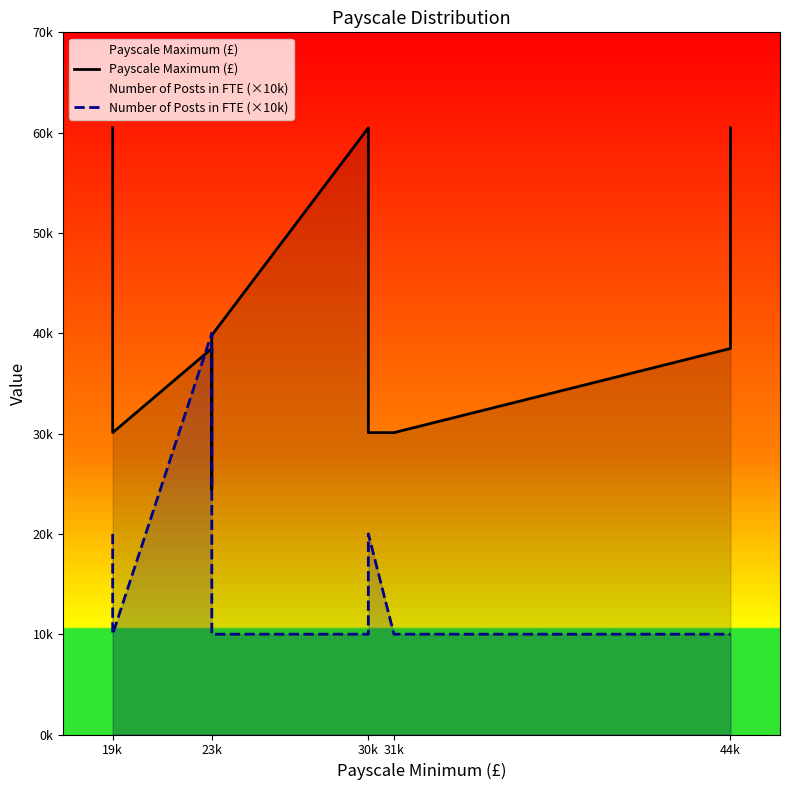

Which series has the widest spread of values?

Payscale Maximum (£)